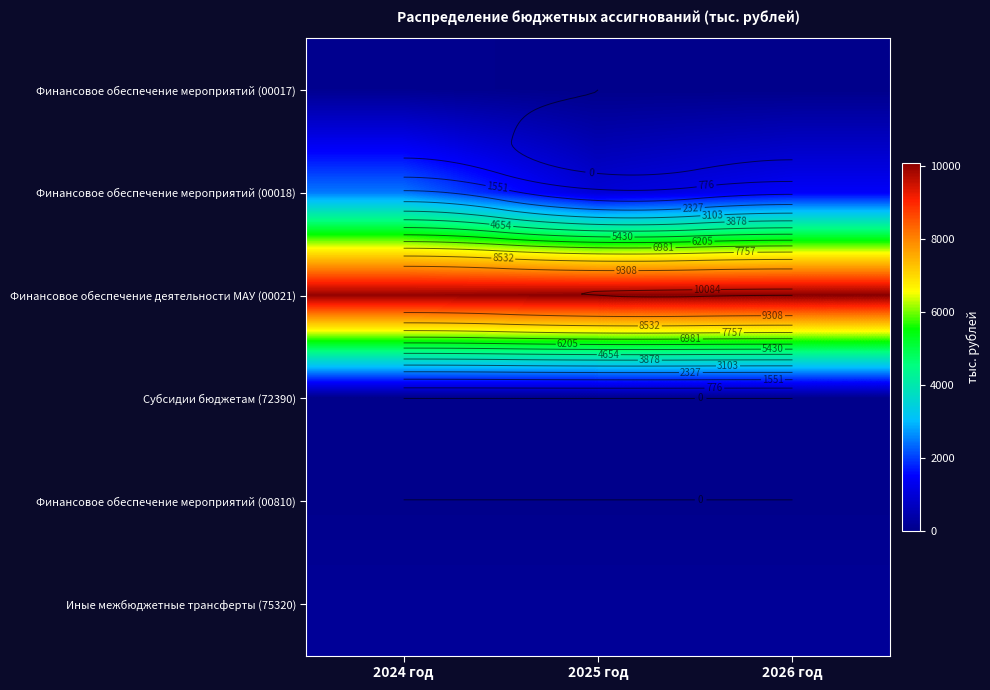

Count the number of categories in the chart.

3